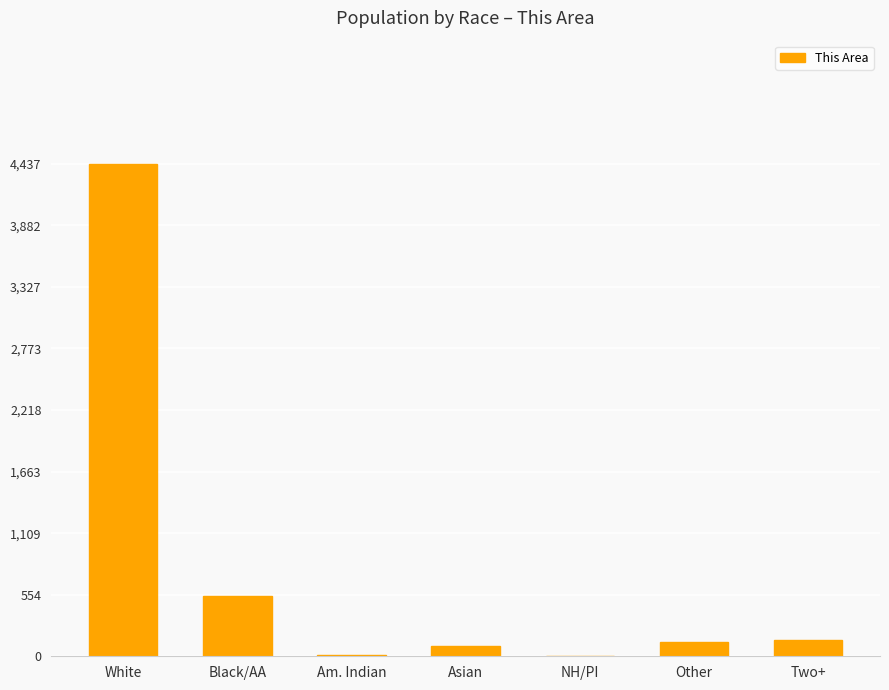

Which has a higher value, White or Asian?

White